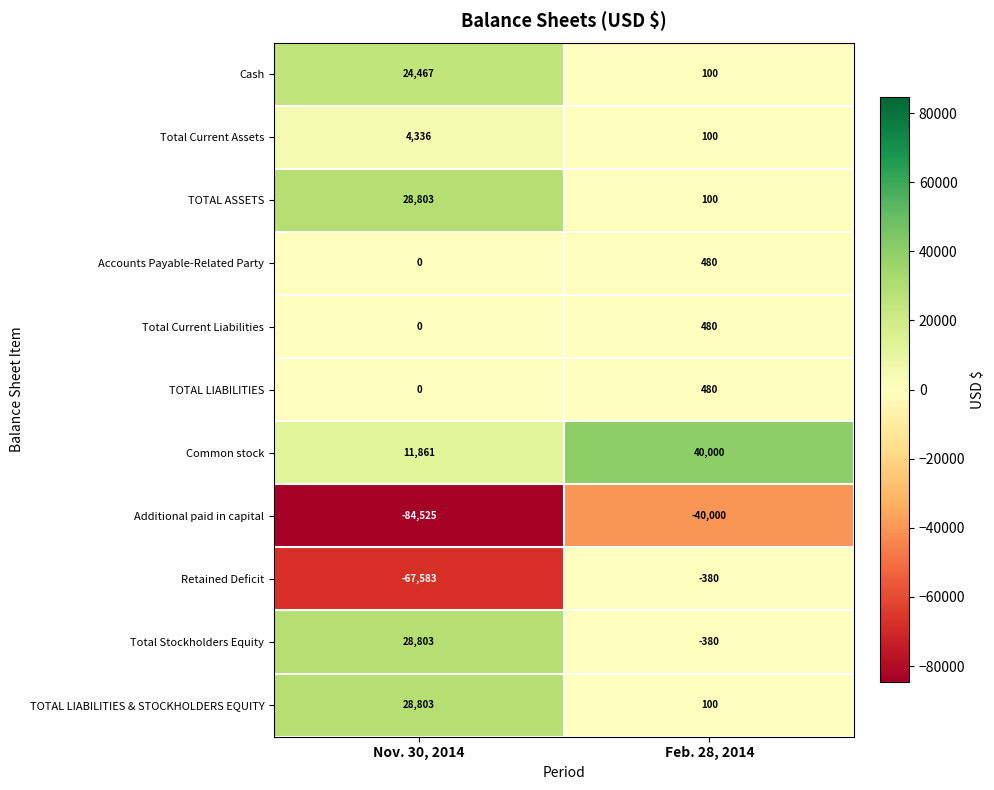

Reading right to left, list all the values displayed in this chart.

Cash: Feb. 28, 2014=100	Nov. 30, 2014=24467
Total Current Assets: Feb. 28, 2014=100	Nov. 30, 2014=4336
TOTAL ASSETS: Feb. 28, 2014=100	Nov. 30, 2014=28803
Accounts Payable-Related Party: Feb. 28, 2014=480	Nov. 30, 2014=0
Total Current Liabilities: Feb. 28, 2014=480	Nov. 30, 2014=0
TOTAL LIABILITIES: Feb. 28, 2014=480	Nov. 30, 2014=0
Common stock: Feb. 28, 2014=40000	Nov. 30, 2014=11861
Additional paid in capital: Feb. 28, 2014=-40000	Nov. 30, 2014=-84525
Retained Deficit: Feb. 28, 2014=-380	Nov. 30, 2014=-67583
Total Stockholders Equity: Feb. 28, 2014=-380	Nov. 30, 2014=28803
TOTAL LIABILITIES & STOCKHOLDERS EQUITY: Feb. 28, 2014=100	Nov. 30, 2014=28803